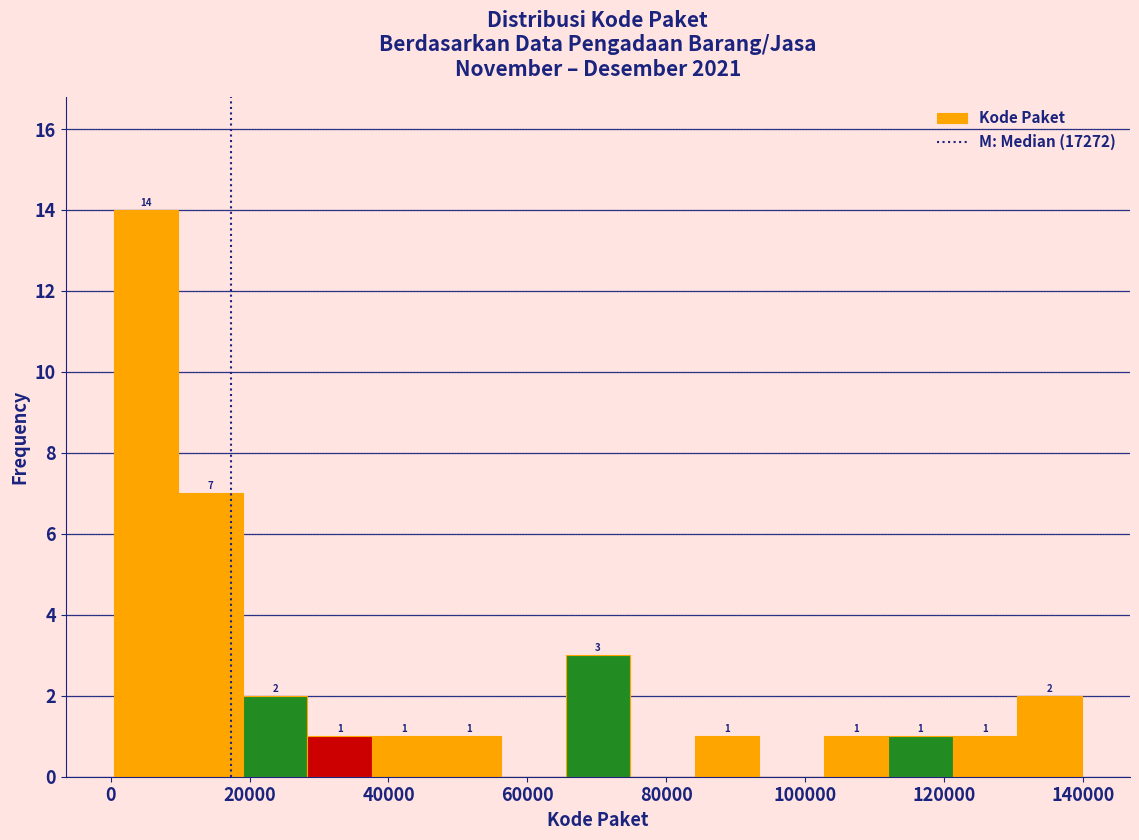

Over which range of the x-axis is the bar tallest?

0 to 10000